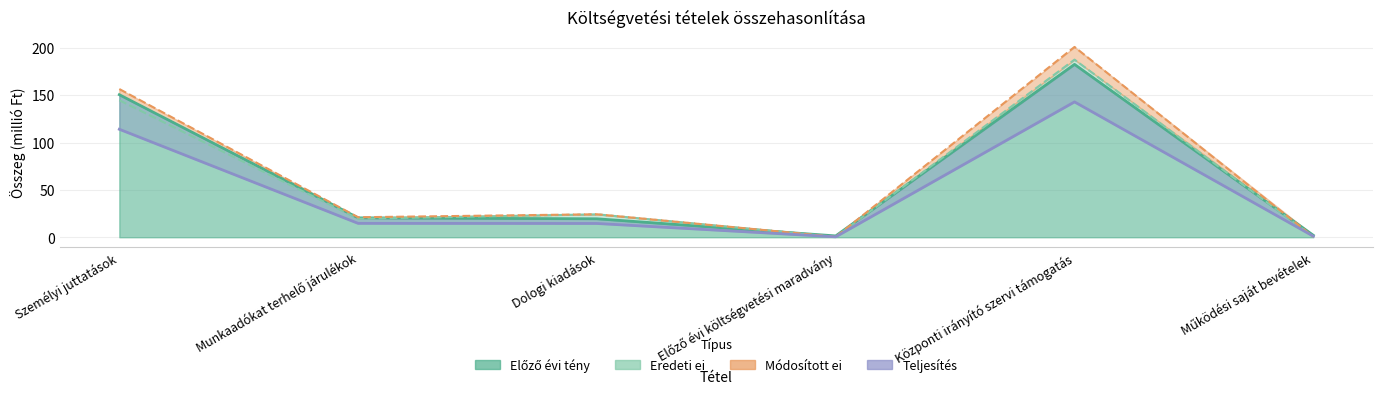

What is the maximum value for Eredeti ei?

187.5